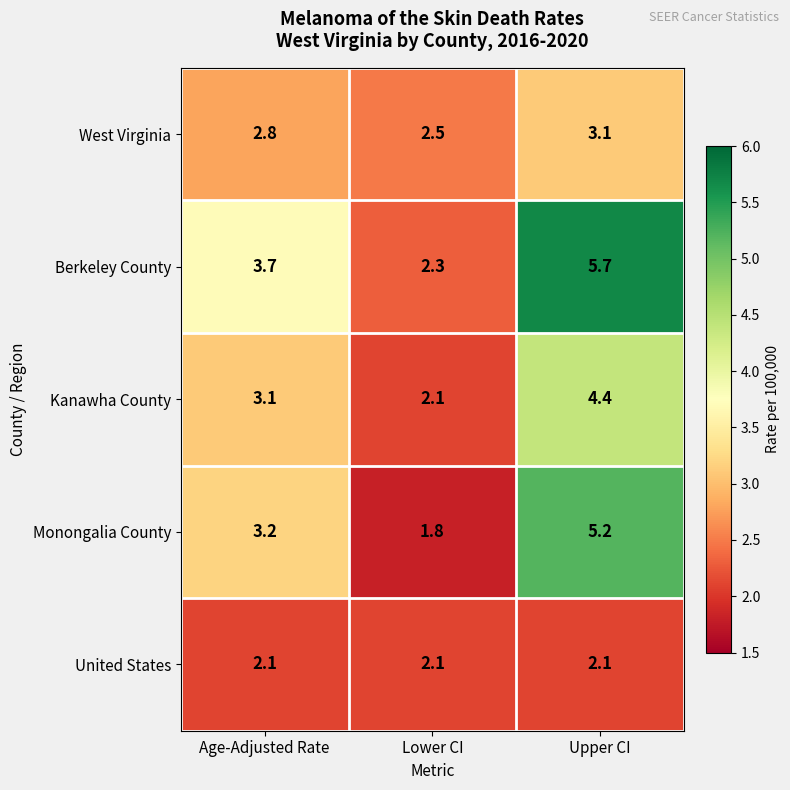

The West Virginia series shows 4.9 at Upper CI. True or false?

False